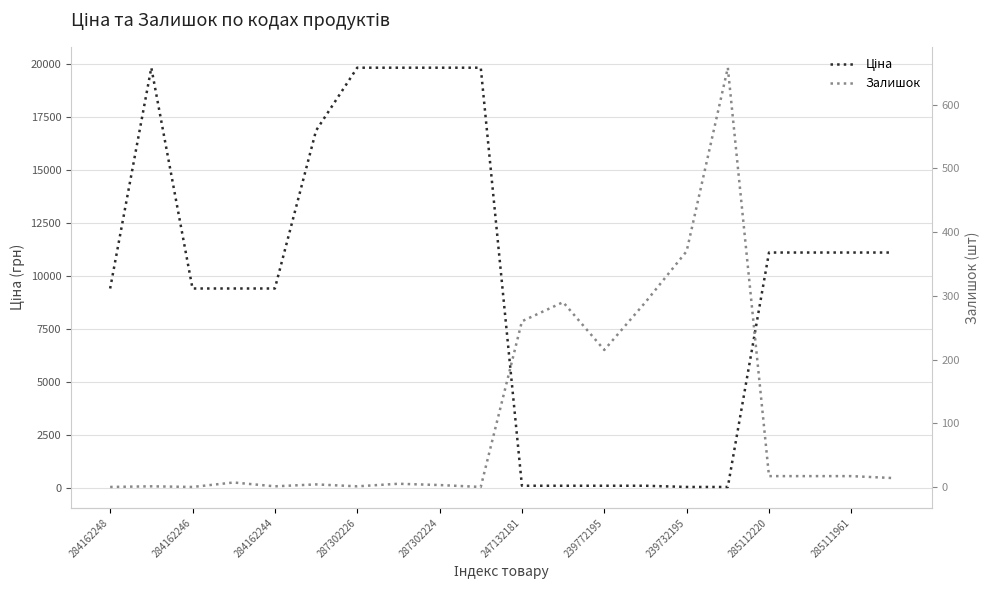

Which category has the highest value in the Залишок series?

15